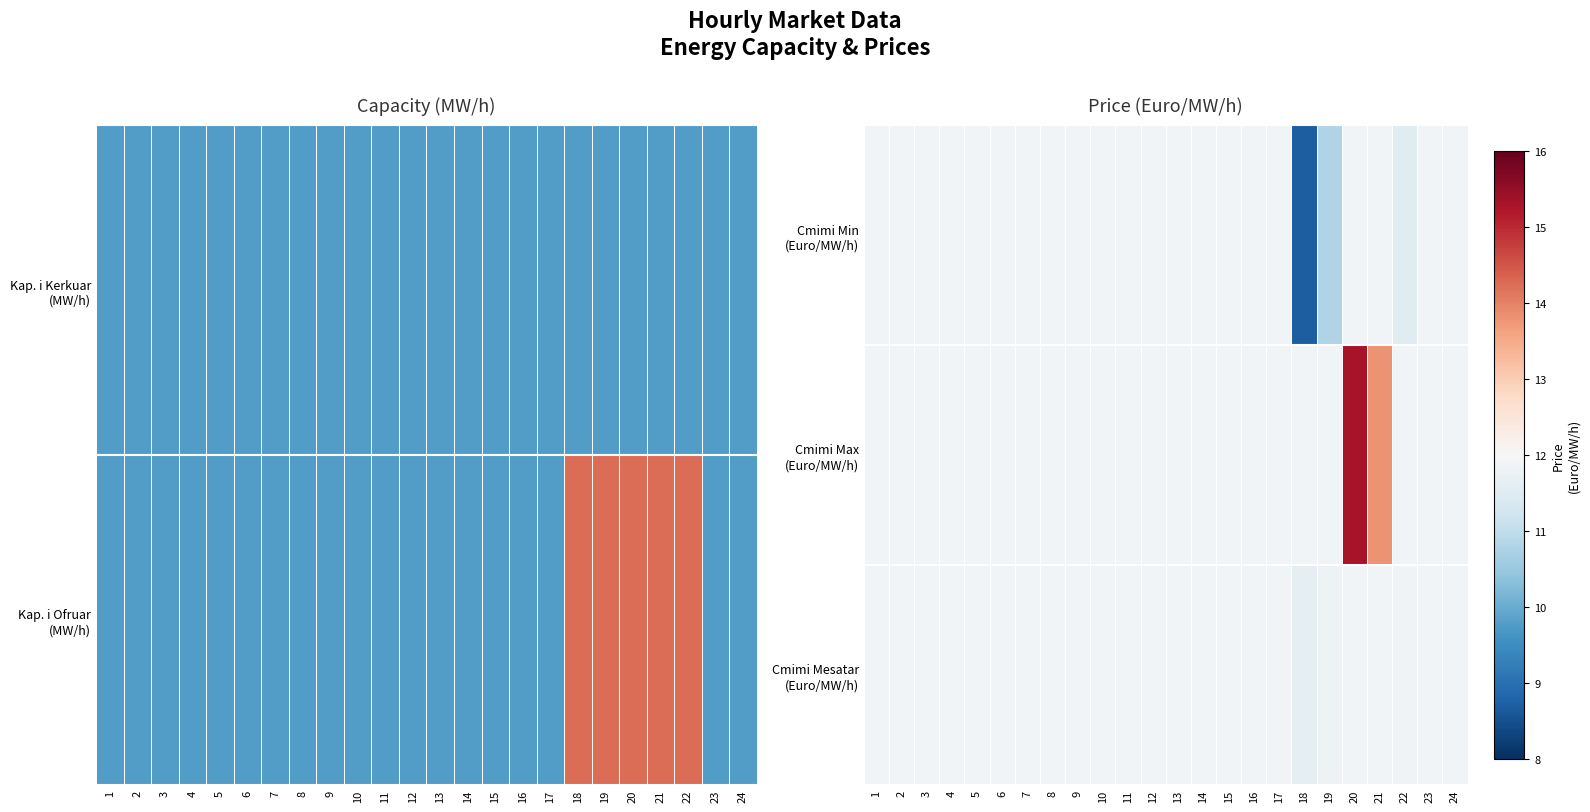

At how many categories does at least one series exceed 13?

2